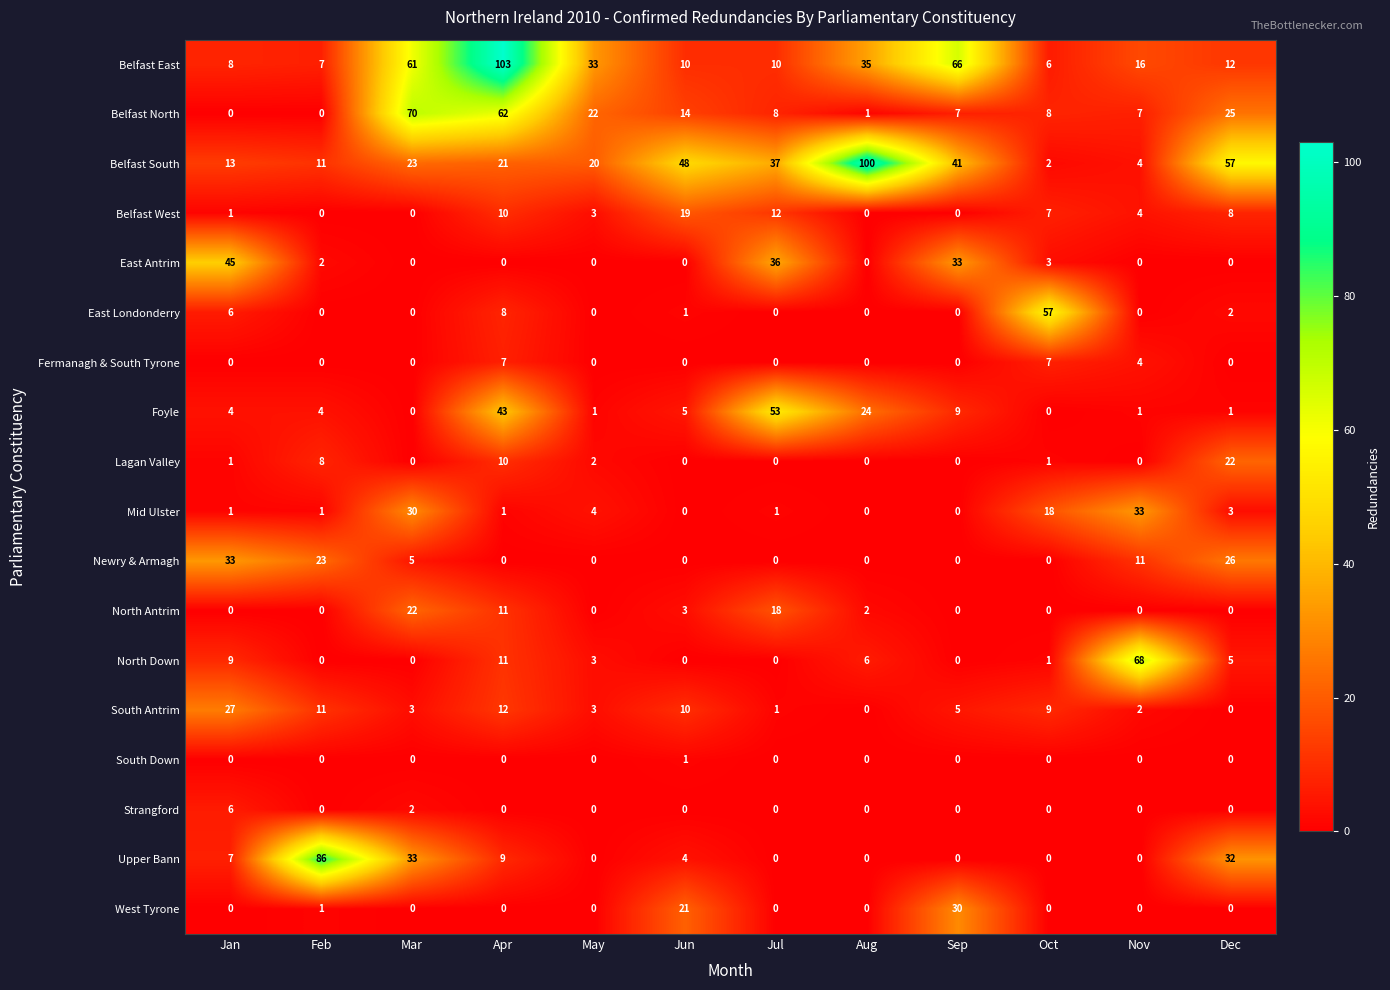

How many series are shown in this chart?

18